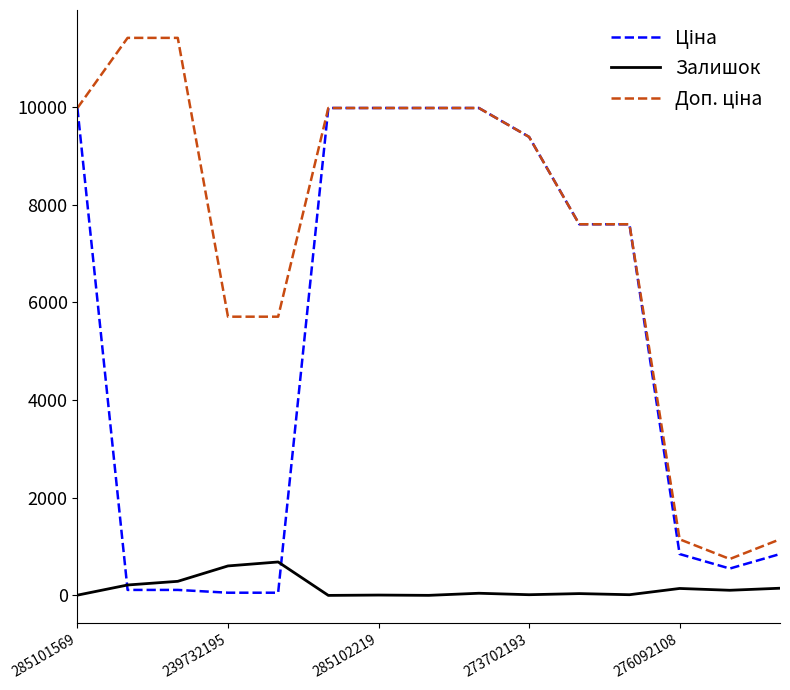

What is the maximum value shown in the chart?

11410.0